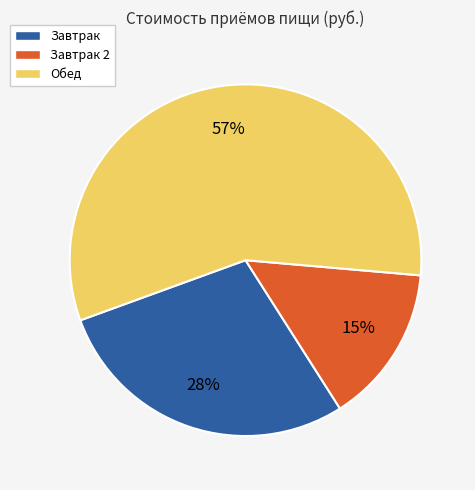

Is there any slice that represents more than half of the pie?

Yes